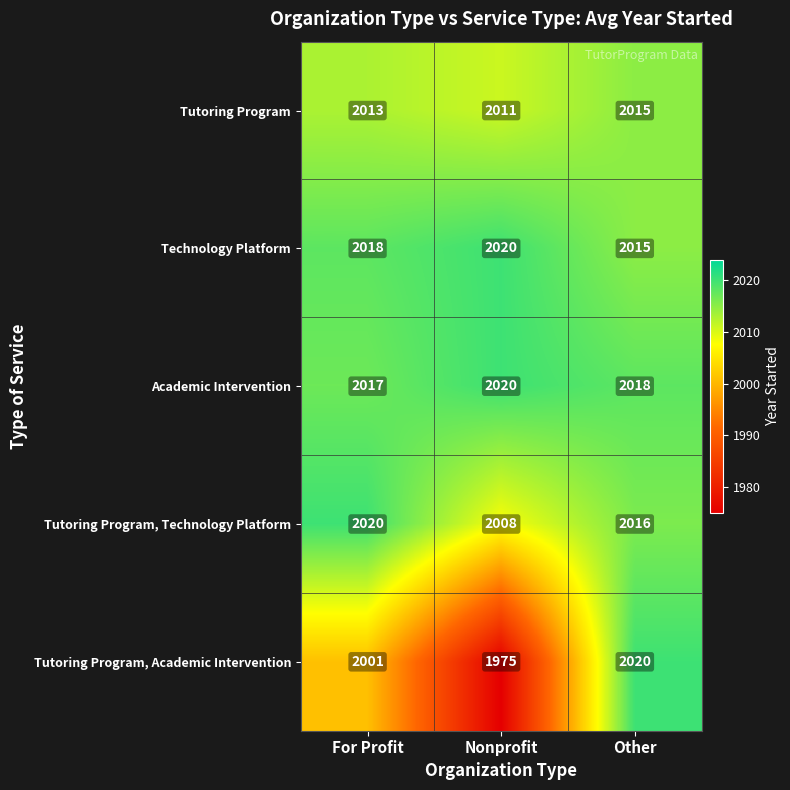

What is the sum of all Academic Intervention values?

6055